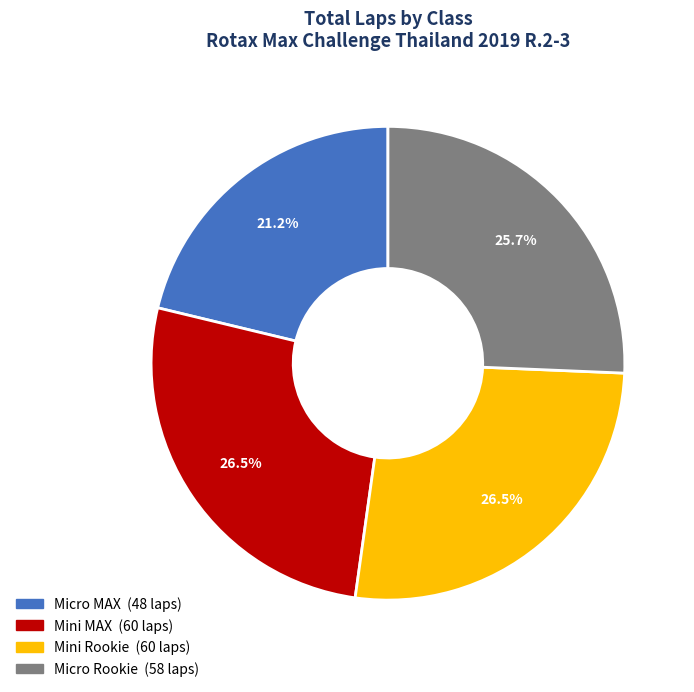

Is there any slice that represents more than half of the pie?

No